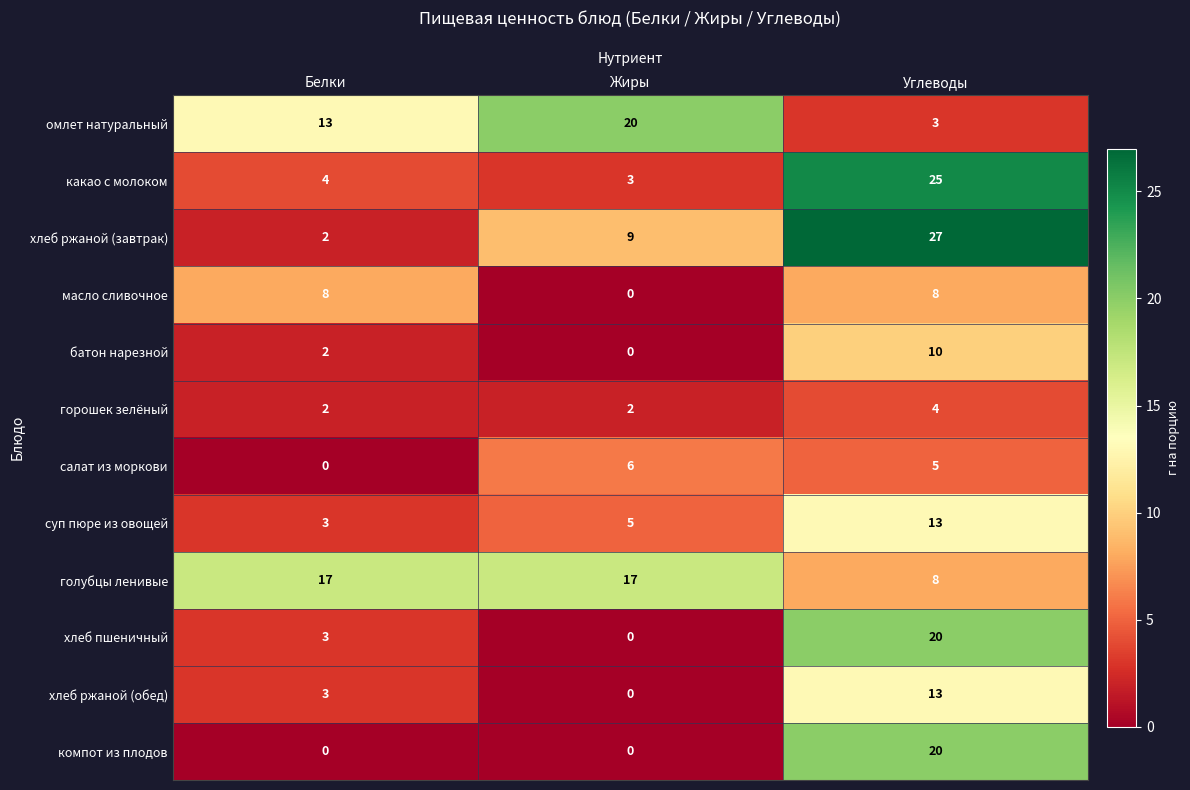

What is the difference between the maximum and minimum values in the омлет натуральный series?

17